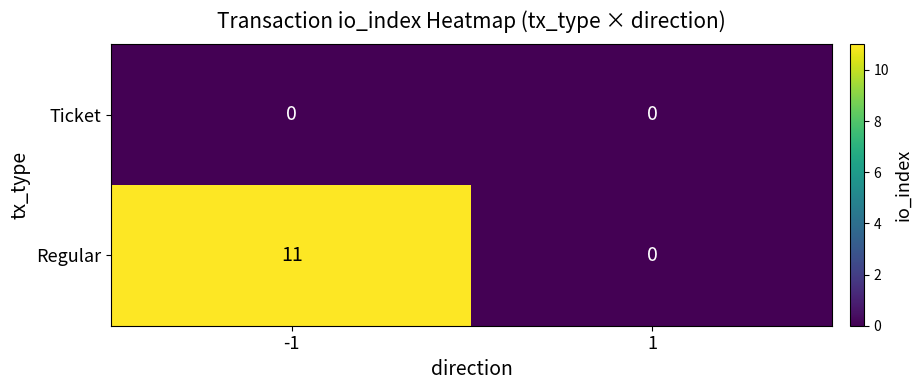

List the series in order of their peak value, highest first.

Regular, Ticket